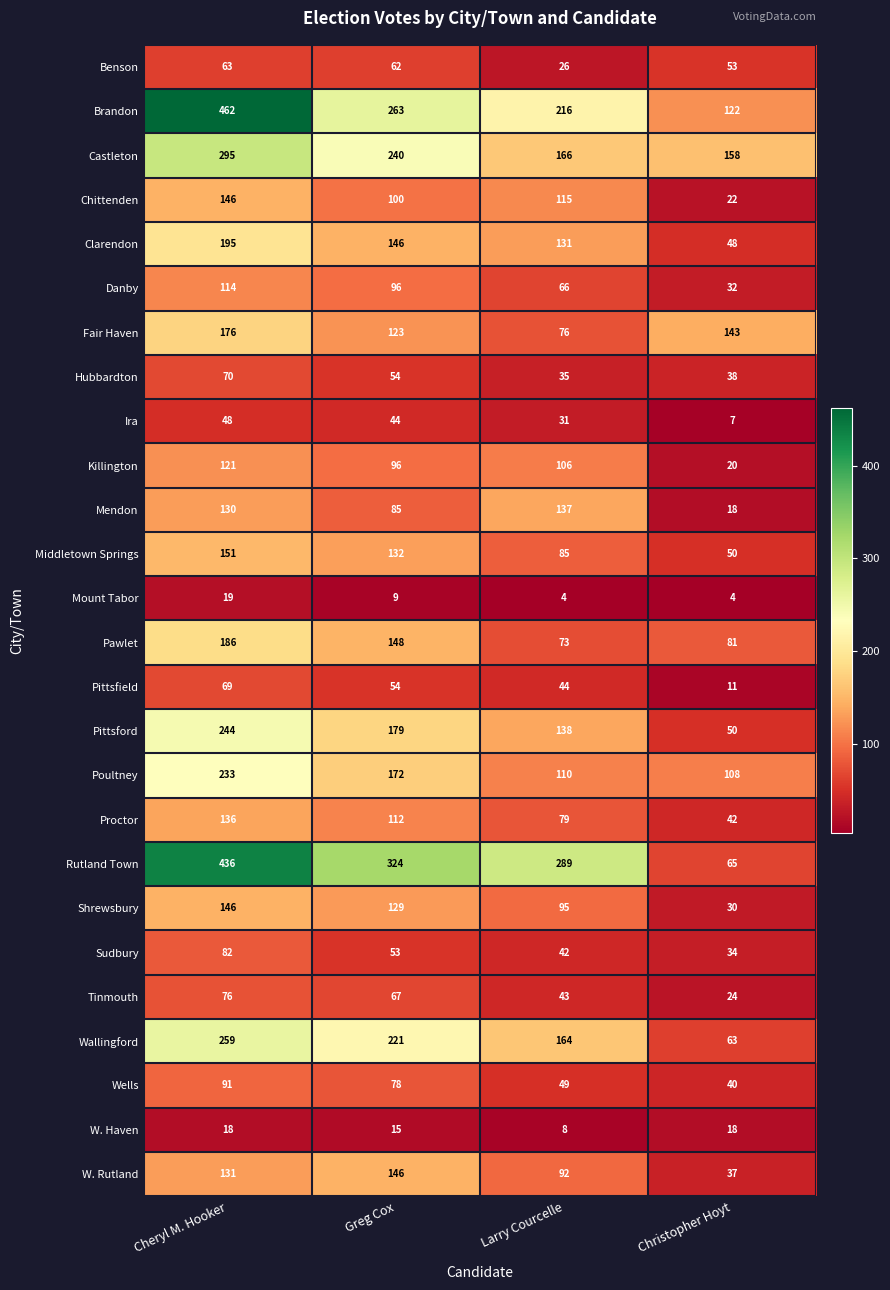

How many Clarendon values are between 131 and 195?

3